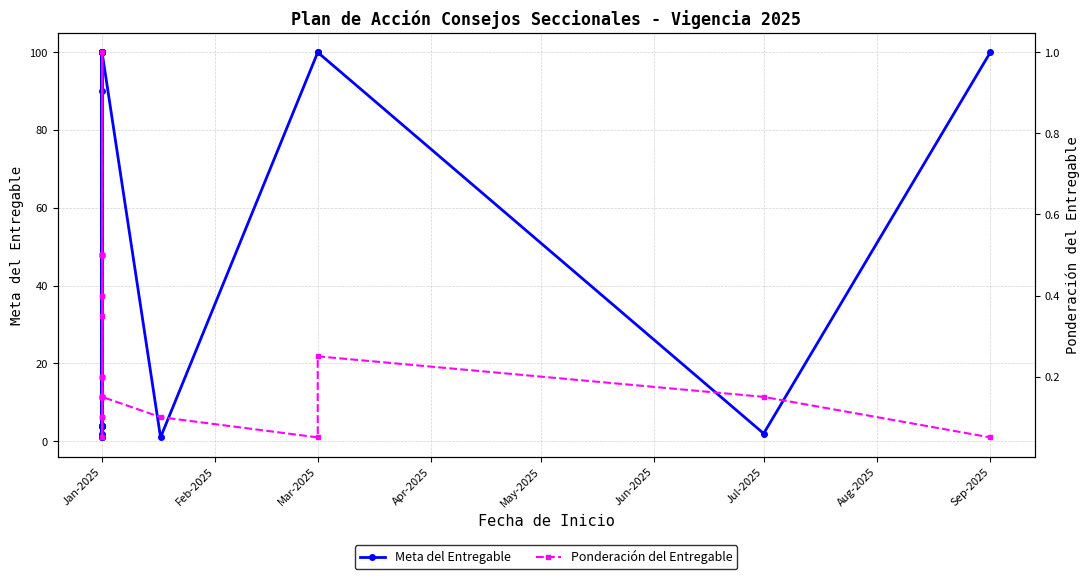

Does the chart display data point markers on the line(s)?

Yes